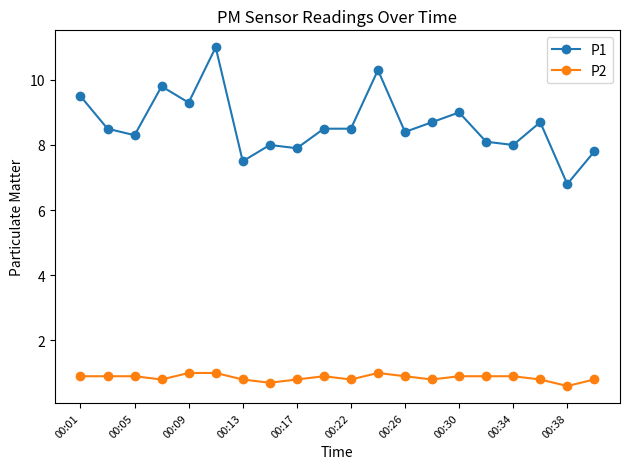

True or false: P2 and P1 cross at least once.

False